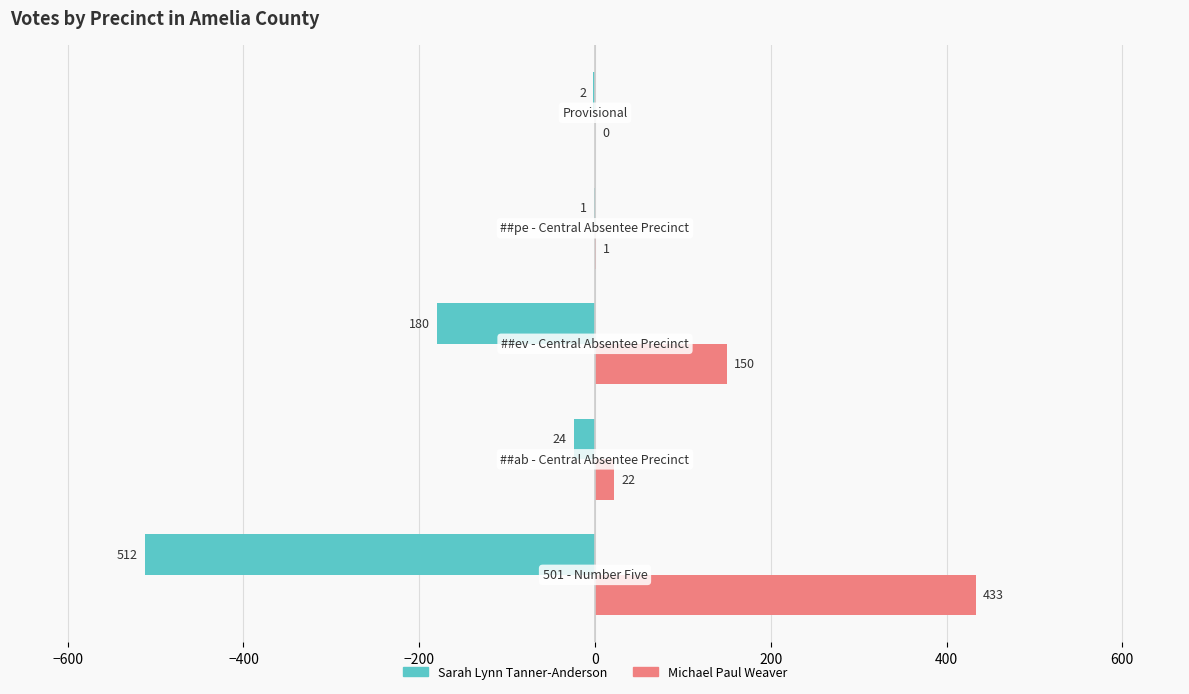

Which series has the largest total across all categories?

Michael Paul Weaver